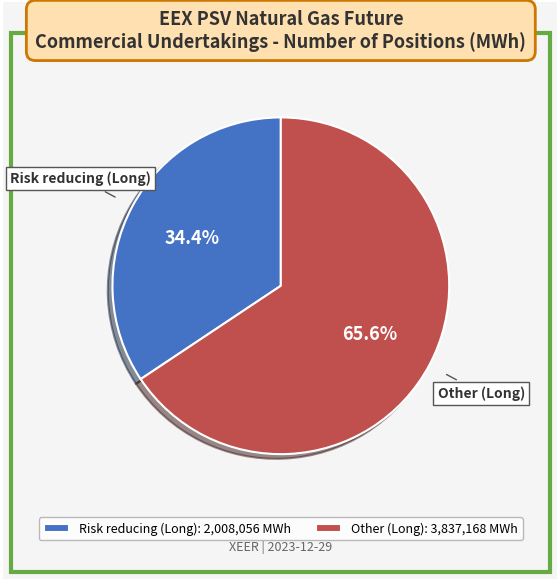

To the nearest percent, what percentage of the pie is Other (Long)?

66%